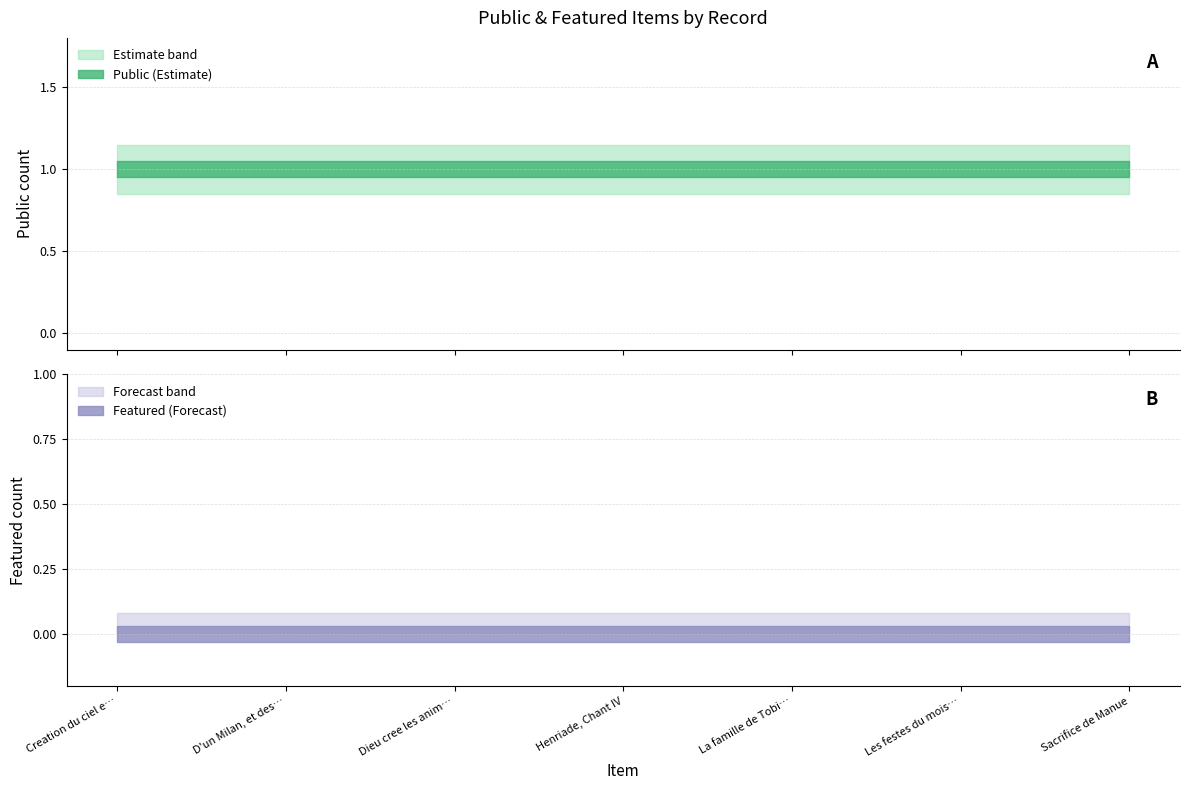

What is the label of the 2nd point from the left?

D'un Milan, et des Pigeons.